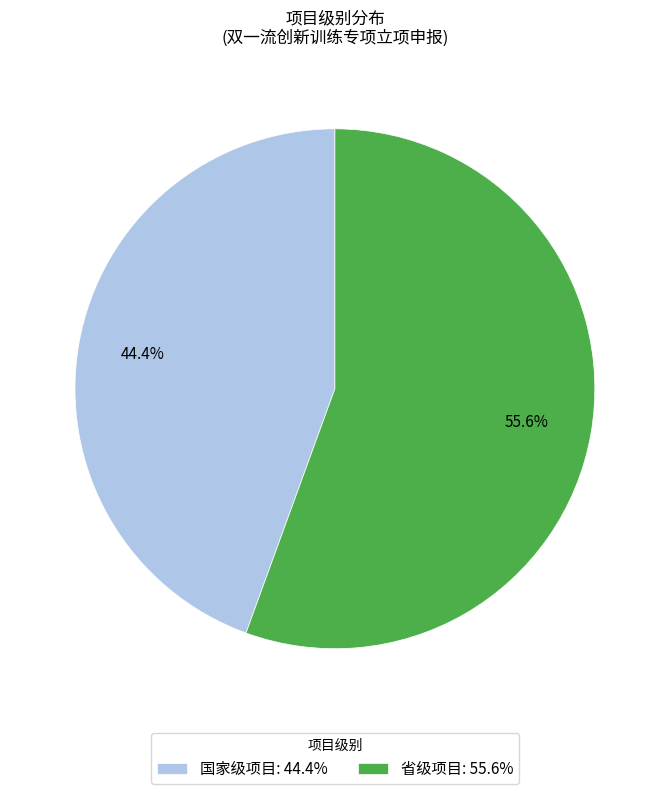

Which slice is the smallest?

国家级项目